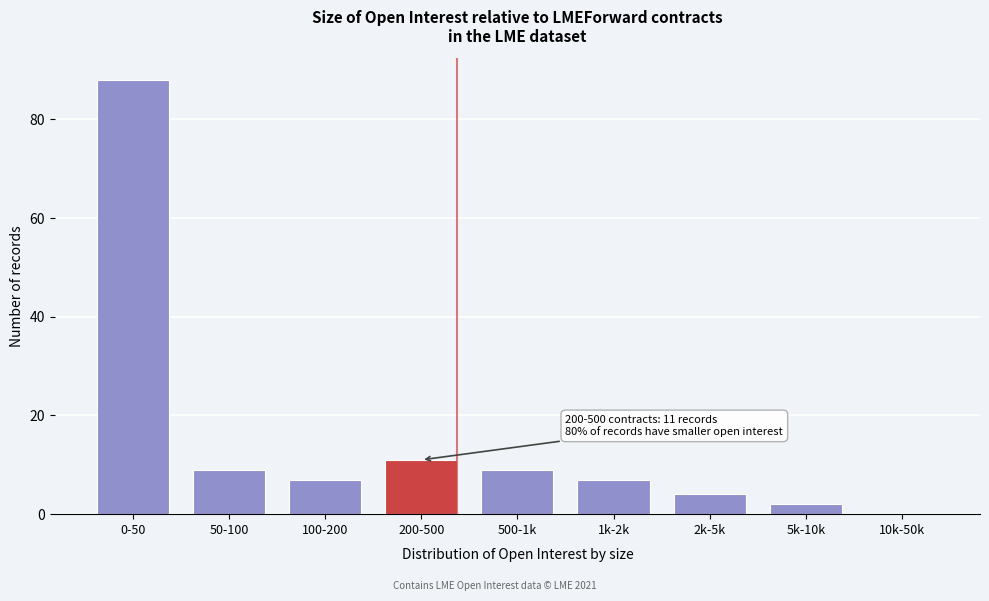

Reading left to right, transcribe all the data shown in this chart.

0-50=88	50-100=9	100-200=7	200-500=11	500-1k=9	1k-2k=7	2k-5k=4	5k-10k=2	10k-50k=0